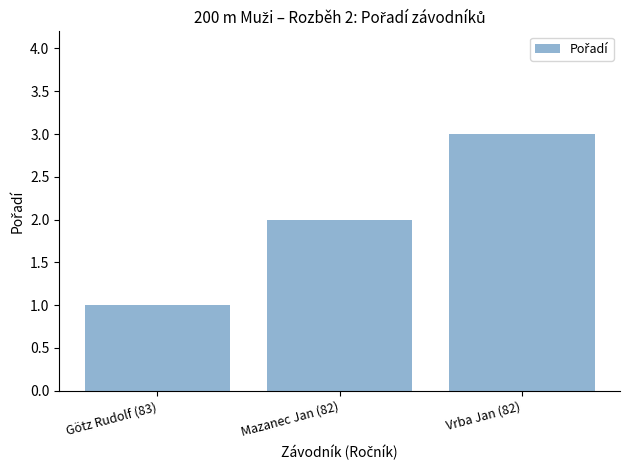

What is the greatest value displayed?

3